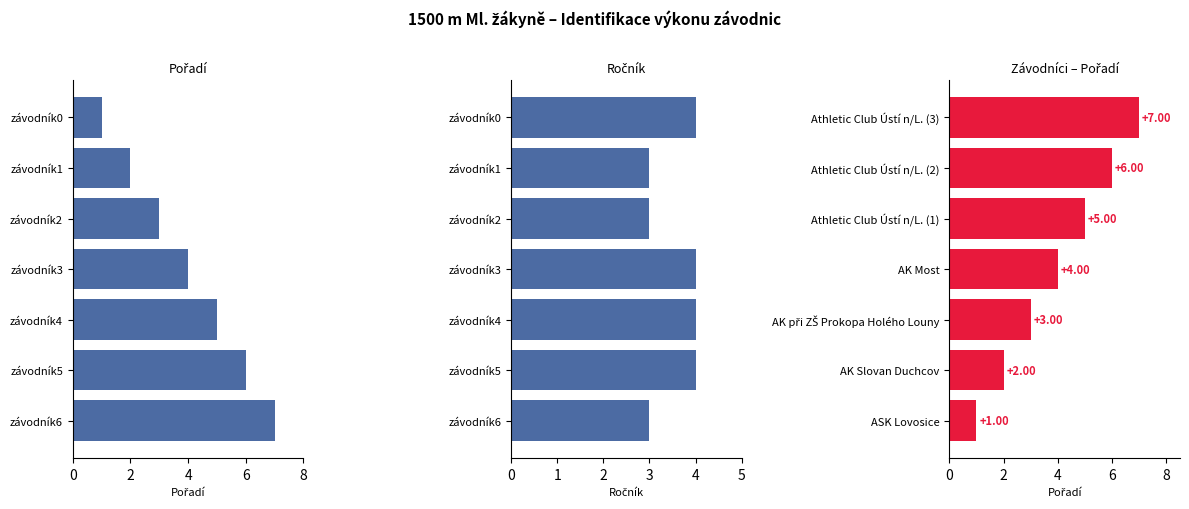

Reading left to right, what are all the values shown in this chart?

Pořadí: 1	2	3	4	5	6	7
Ročník: 4	3	3	4	4	4	3
Pořadí (sorted): 7	6	5	4	3	2	1